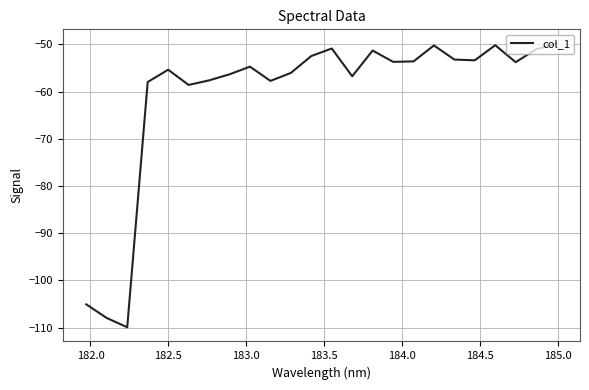

What is the smallest value displayed?

-109.9